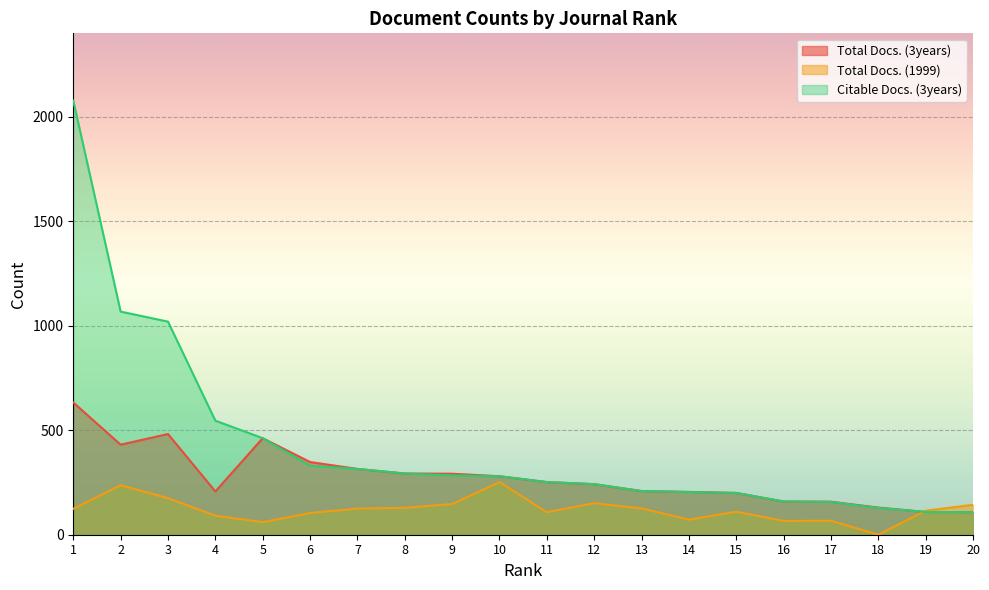

Rank the series by their maximum value, from lowest to highest.

Total Docs. (1999), Total Docs. (3years), Citable Docs. (3years)